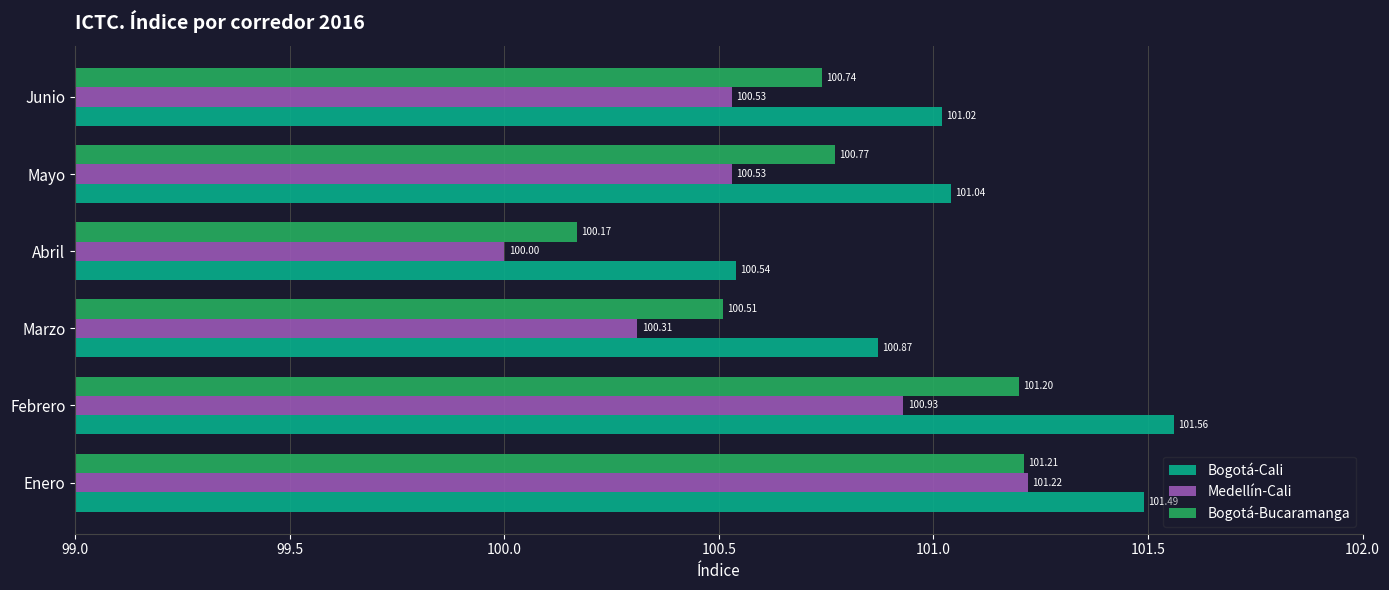

What is the average value of the Medellín-Cali series?

100.6